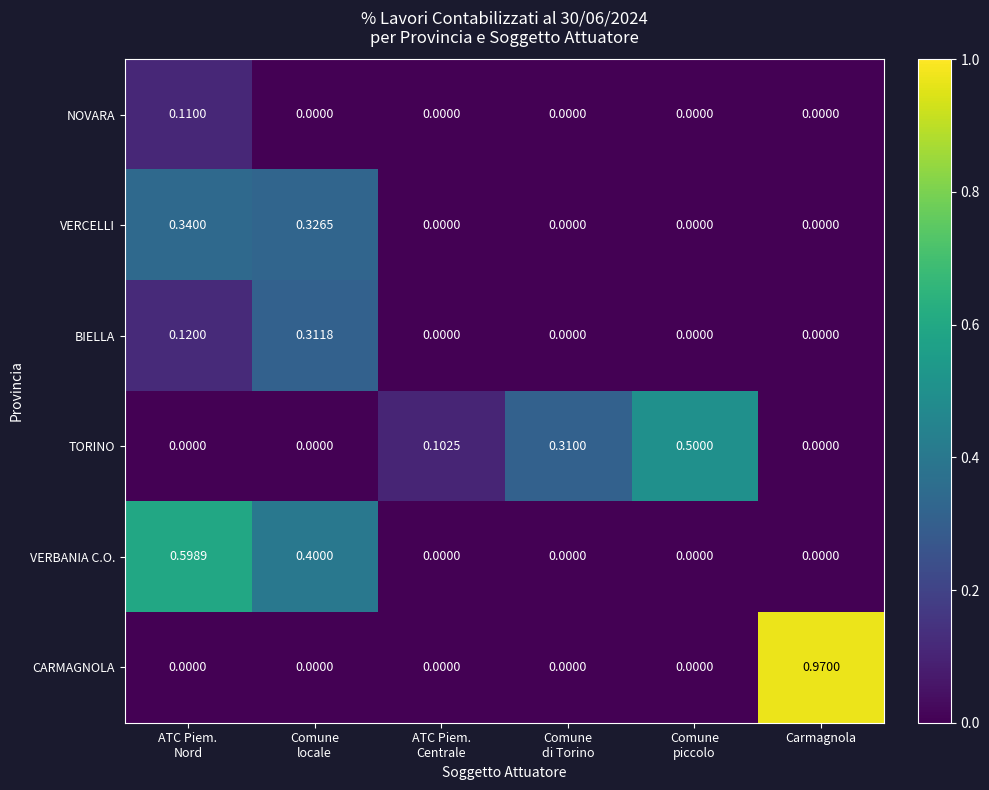

Which series has the widest spread of values?

CARMAGNOLA